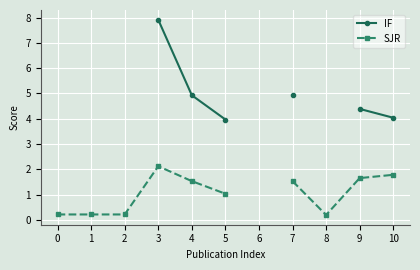

True or false: SJR and IF cross at least once.

False